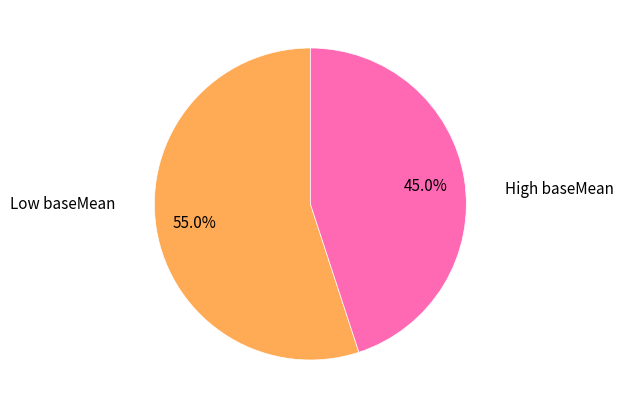

Is there a majority slice in this chart?

Yes